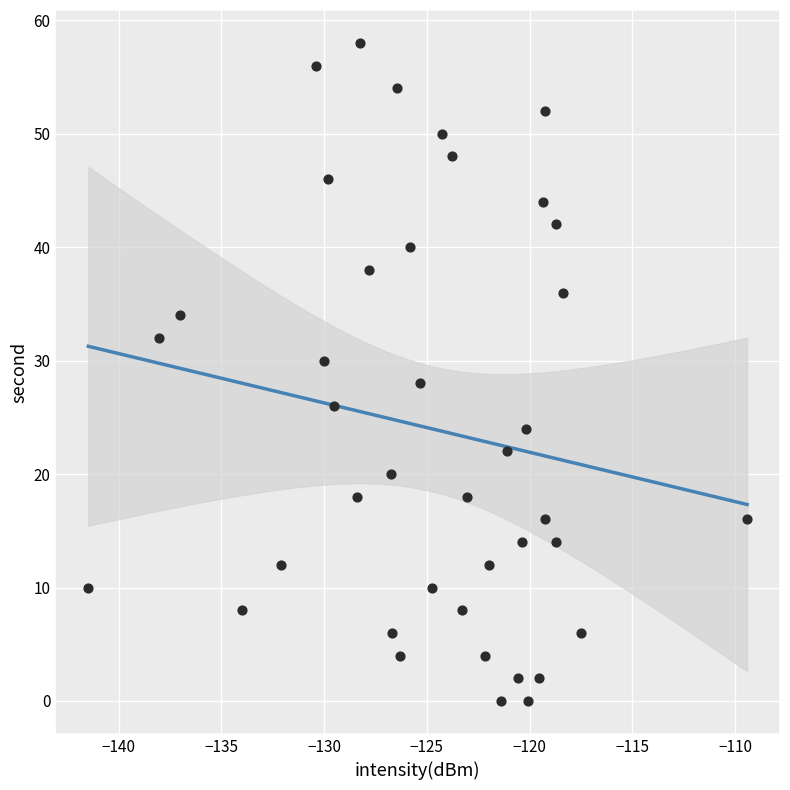

What is the range of Y values (max minus min)?

58